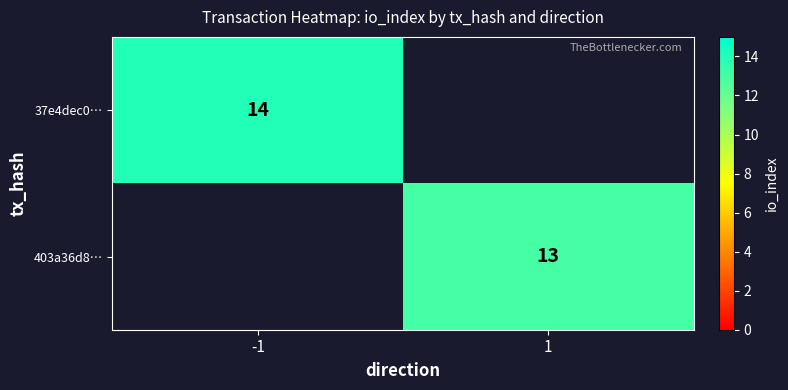

Is it true that 403a36d8… equals 19 at 1?

False